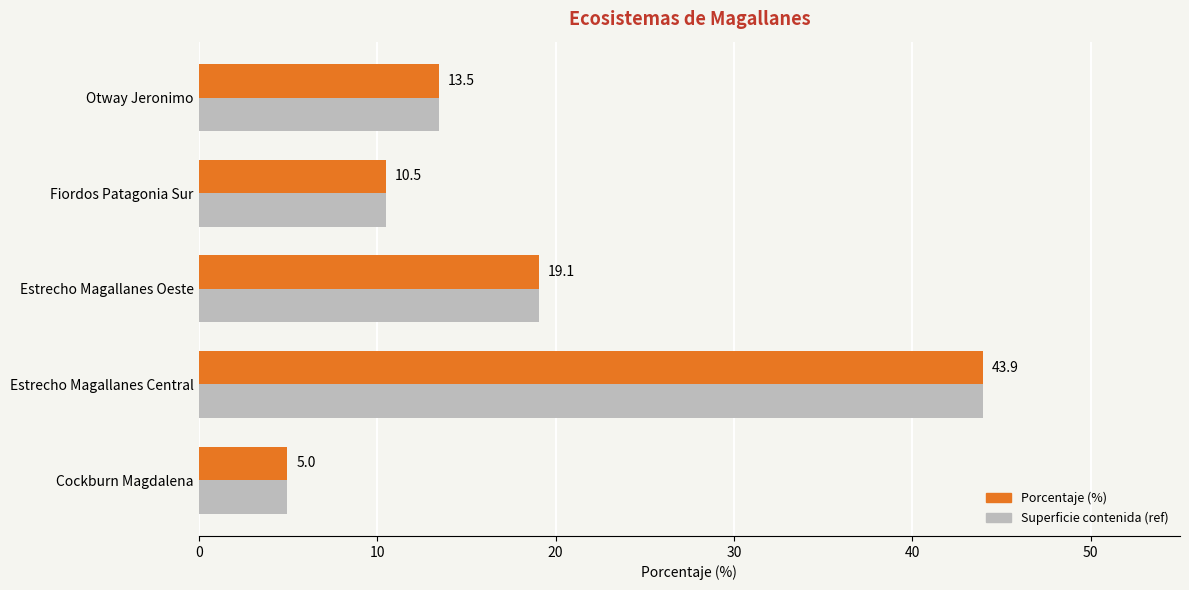

Which category has the lowest value across all series?

Cockburn Magdalena